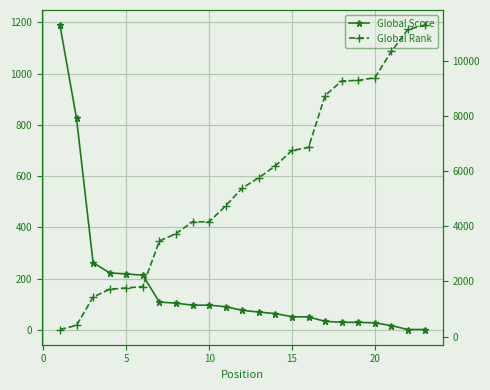

True or false: Global Score has a value of 70 at 5.

False